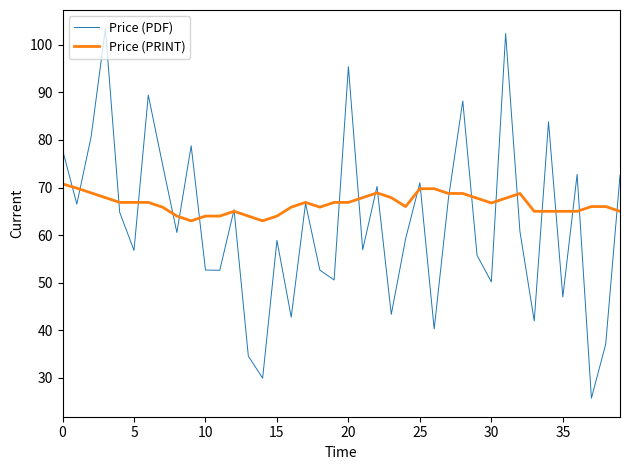

List the series in order of their peak value, lowest first.

Price (PRINT), Price (PDF)